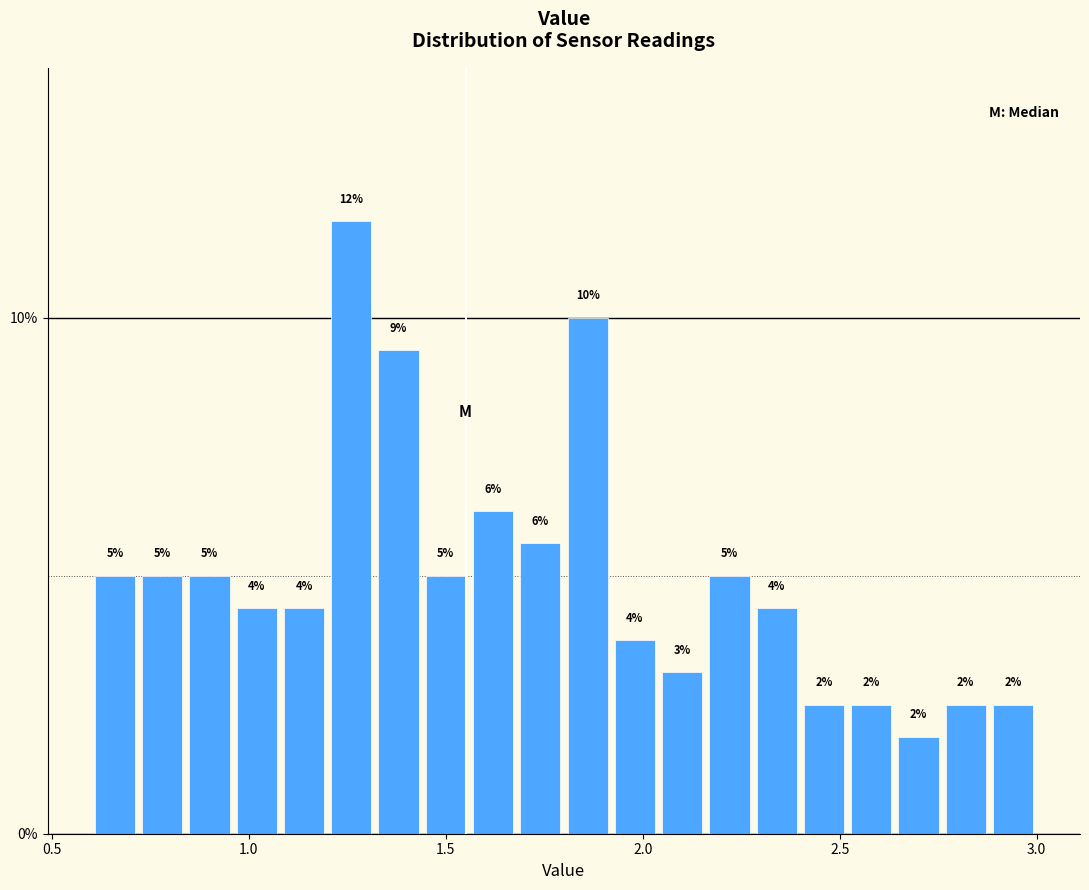

Around what value on the x-axis is the tallest bar? Give the approximate position of its centre, as read against the axis.

1.25